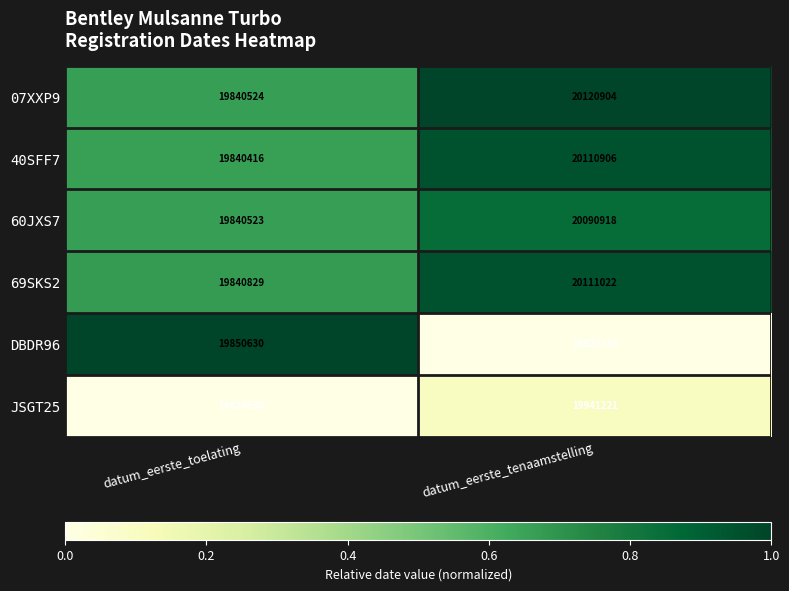

Between datum_eerste_toelating and datum_eerste_tenaamstelling, which series saw the biggest shift?

07XXP9